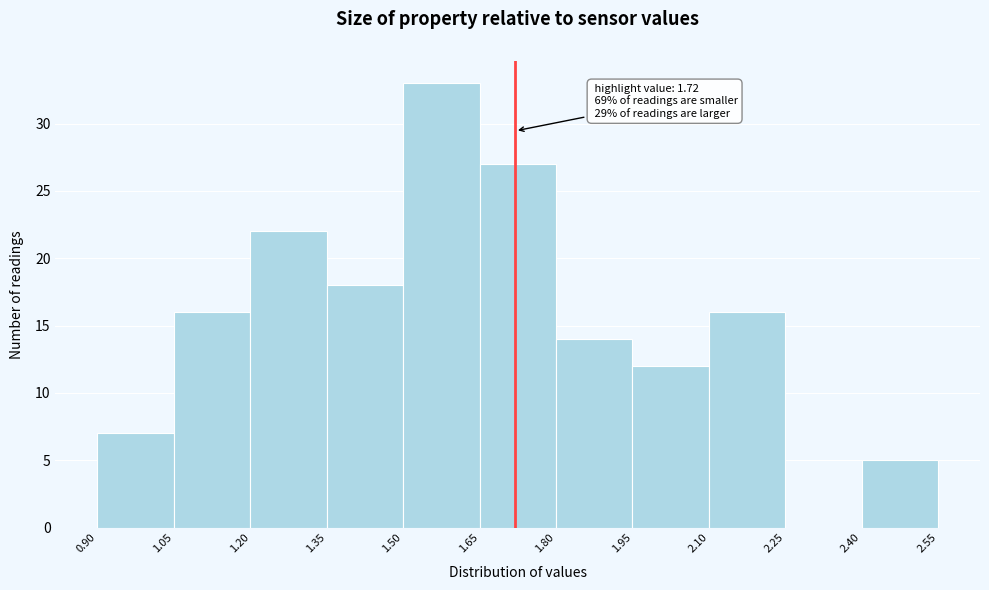

Which range on the x-axis has the tallest bar?

1.50 to 1.65